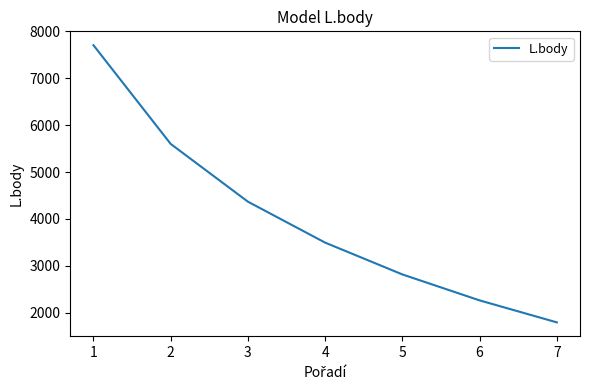

What is the average value?

4005